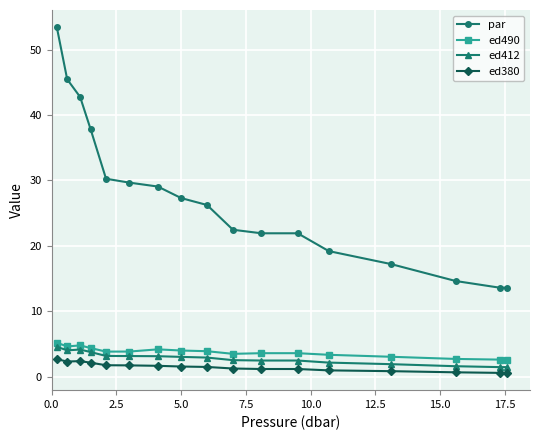

What is the value of the ed490 point at the 14th from the left?

3.1